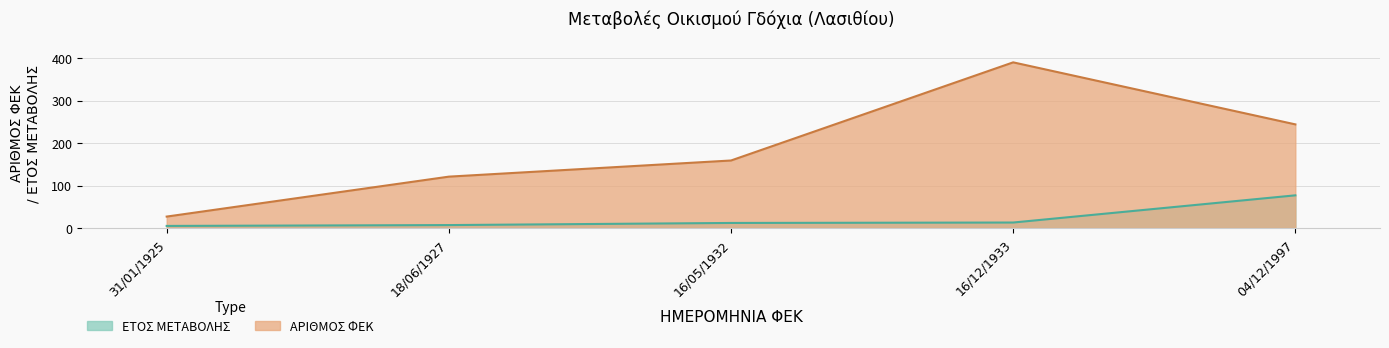

Where does the ΑΡΙΘΜΟΣ ΦΕΚ series first go above 159?

16/12/1933